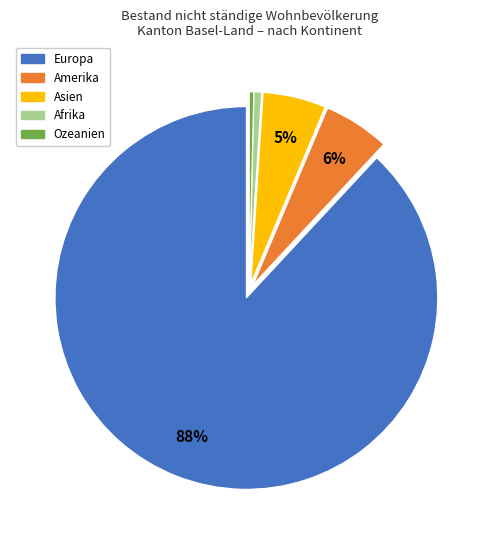

The Afrika slice represents 1% of the pie. True or false?

True